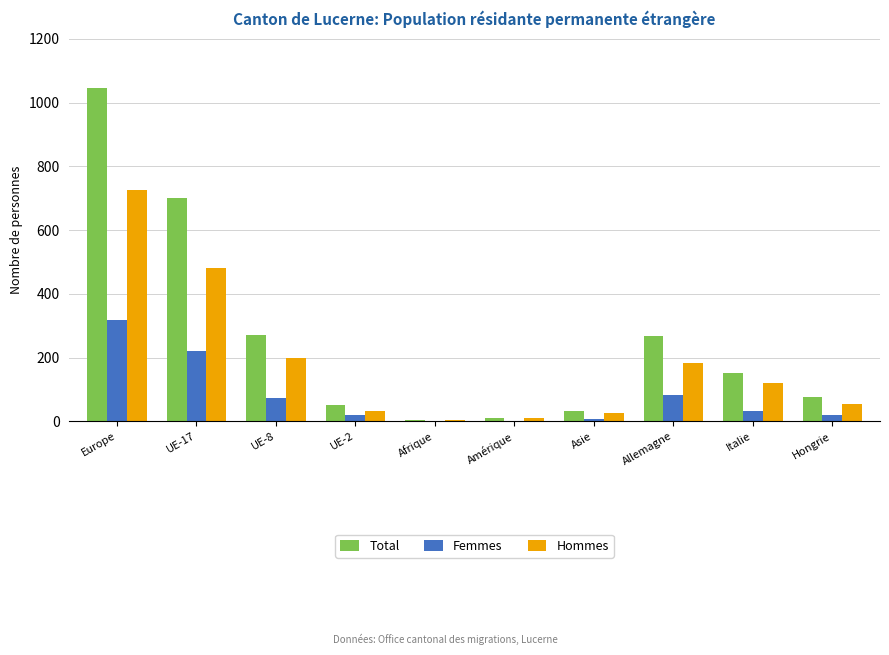

True or false: Femmes has a value of 220 at UE-17.

True